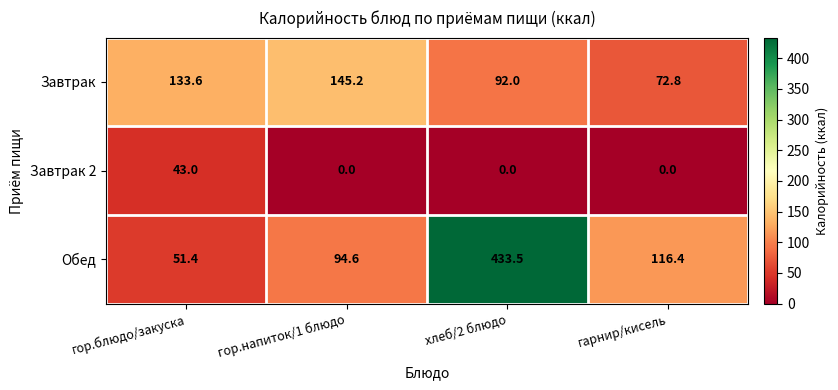

What is the sum of the Обед values at гор.напиток/1 блюдо and хлеб/2 блюдо?

528.1